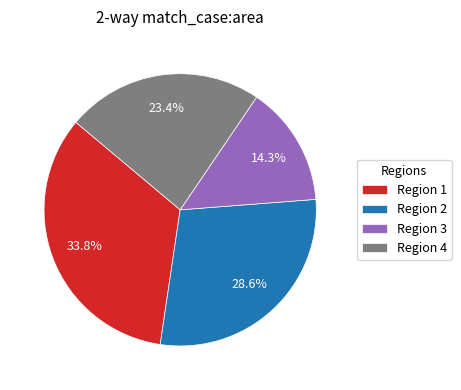

What is the largest slice in the pie chart?

Region 1